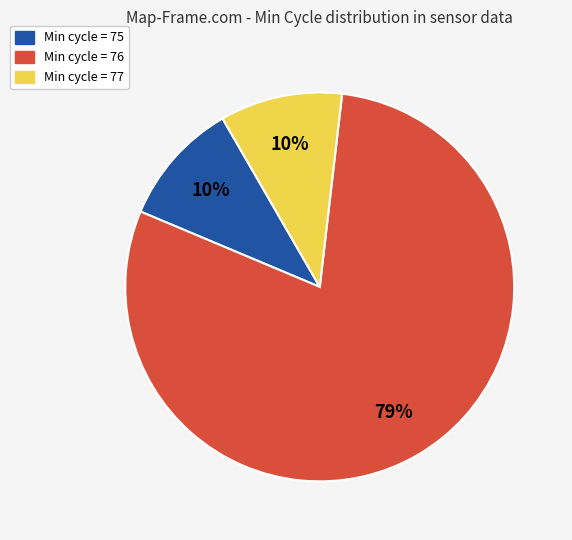

How many segments does this pie chart have?

3